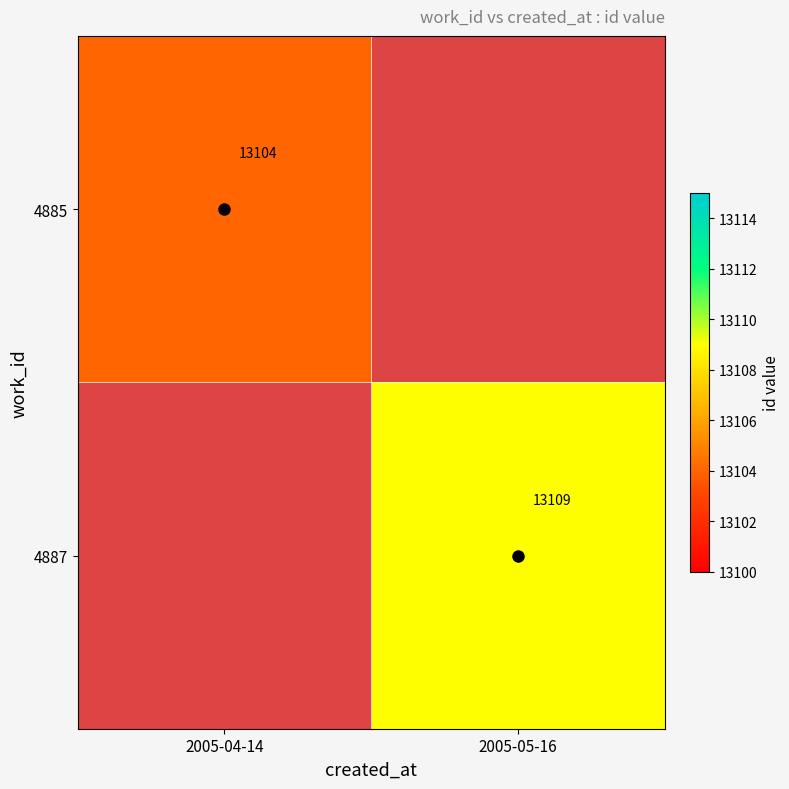

Is it true that 4887 equals 7312 at 2005-05-16?

False